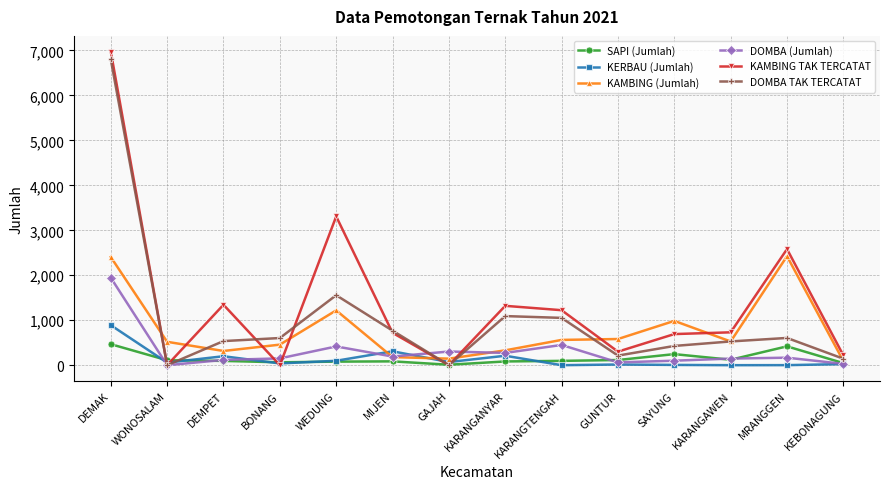

What is the average value of the DOMBA TAK TERCATAT series?

1023